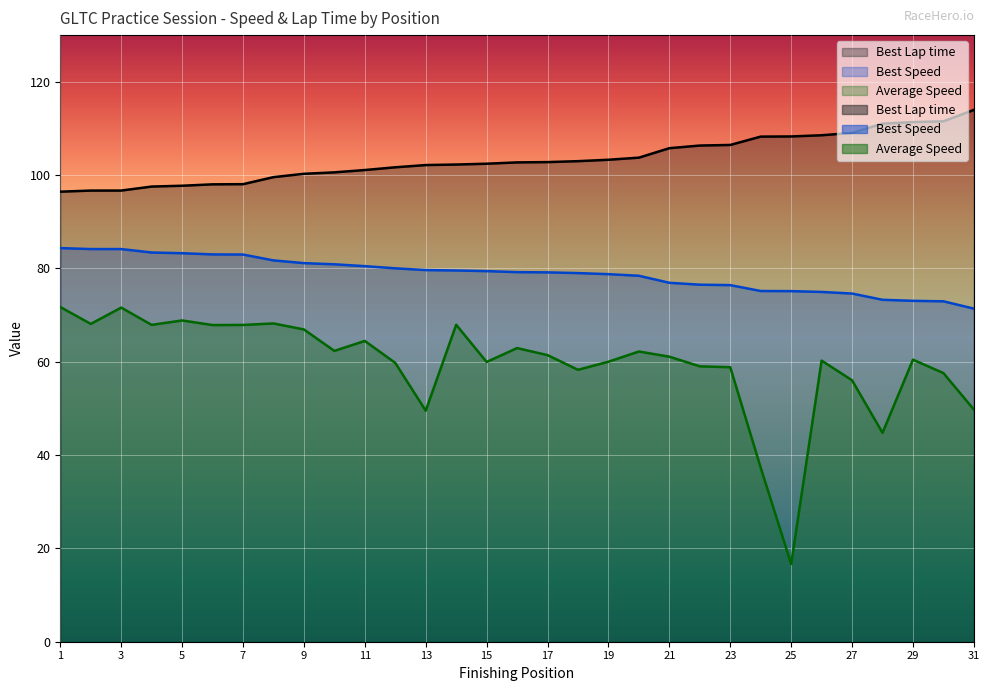

Reading left to right, list all the values displayed in this chart.

Best Lap time: 1=96.4	2=96.7	3=96.7	4=97.5	5=97.7	6=98.0	7=98.1	8=99.6	9=100.3	10=100.6	11=101.1	12=101.7	13=102.2	14=102.3	15=102.4	16=102.7	17=102.8	18=103.0	19=103.3	20=103.7	21=105.8	22=106.3	23=106.5	24=108.2	25=108.3	26=108.5	27=109.0	28=111.0	29=111.4	30=111.5	31=114.0
Best Speed: 1=84.4	2=84.2	3=84.2	4=83.4	5=83.3	6=83.0	7=83.0	8=81.7	9=81.1	10=80.9	11=80.5	12=80.0	13=79.6	14=79.6	15=79.4	16=79.2	17=79.2	18=79.0	19=78.8	20=78.4	21=76.9	22=76.5	23=76.4	24=75.2	25=75.1	26=75.0	27=74.6	28=73.3	29=73.1	30=73.0	31=71.4
Average Speed: 1=71.7	2=68.1	3=71.6	4=67.9	5=68.9	6=67.9	7=67.9	8=68.2	9=66.9	10=62.3	11=64.5	12=59.8	13=49.5	14=67.9	15=60.0	16=62.9	17=61.4	18=58.3	19=60.0	20=62.2	21=61.1	22=59.0	23=58.8	24=37.3	25=16.7	26=60.2	27=56.0	28=44.8	29=60.4	30=57.6	31=49.8